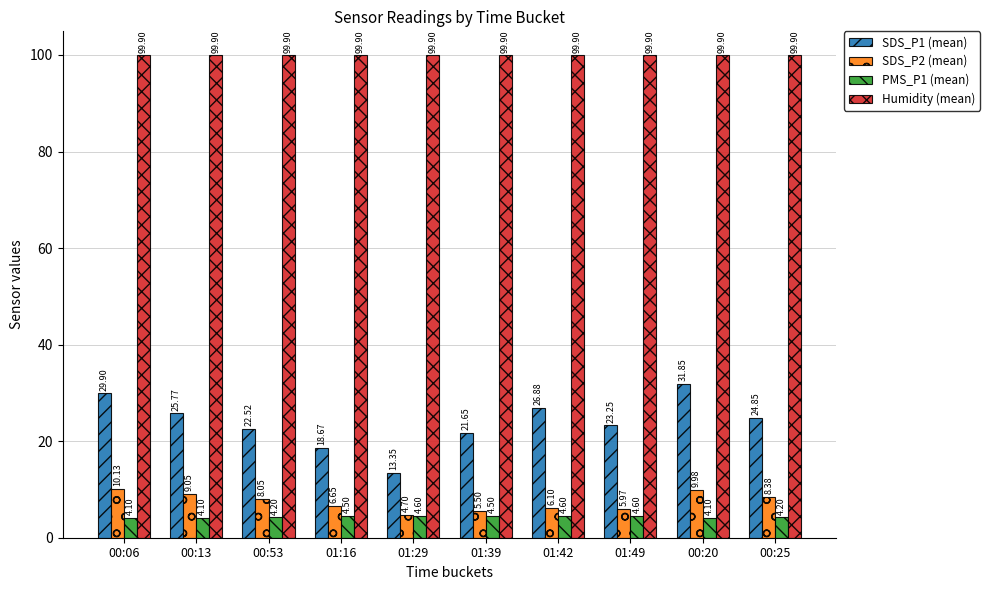

Rank the series by their maximum value, from lowest to highest.

PMS_P1 (mean), SDS_P2 (mean), SDS_P1 (mean), Humidity (mean)